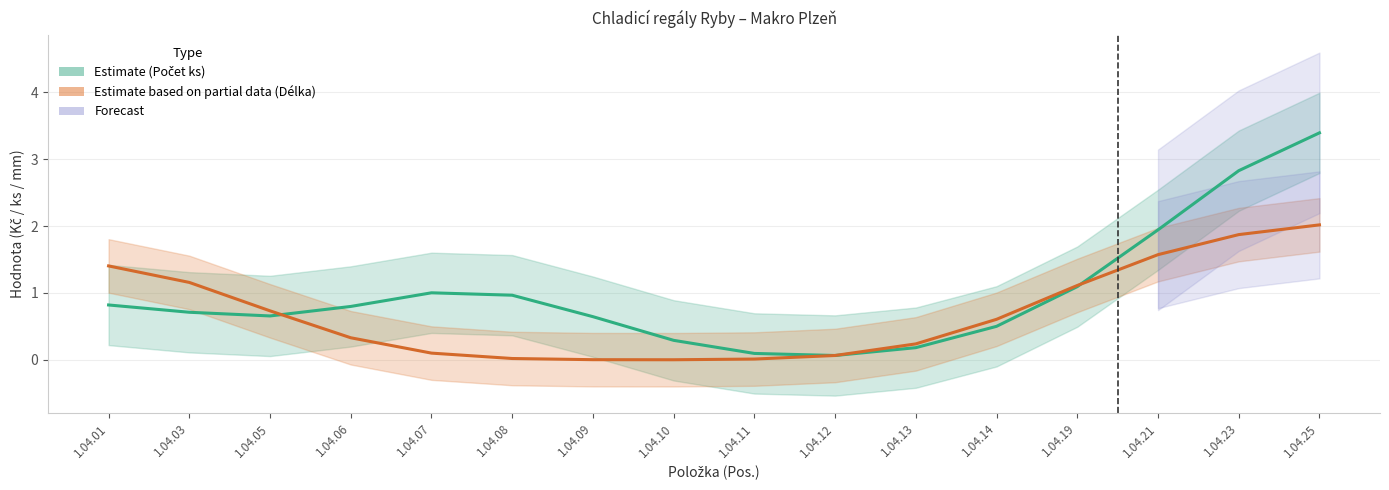

Where is the first local maximum for Počet ks (estimate)?

1.04.07